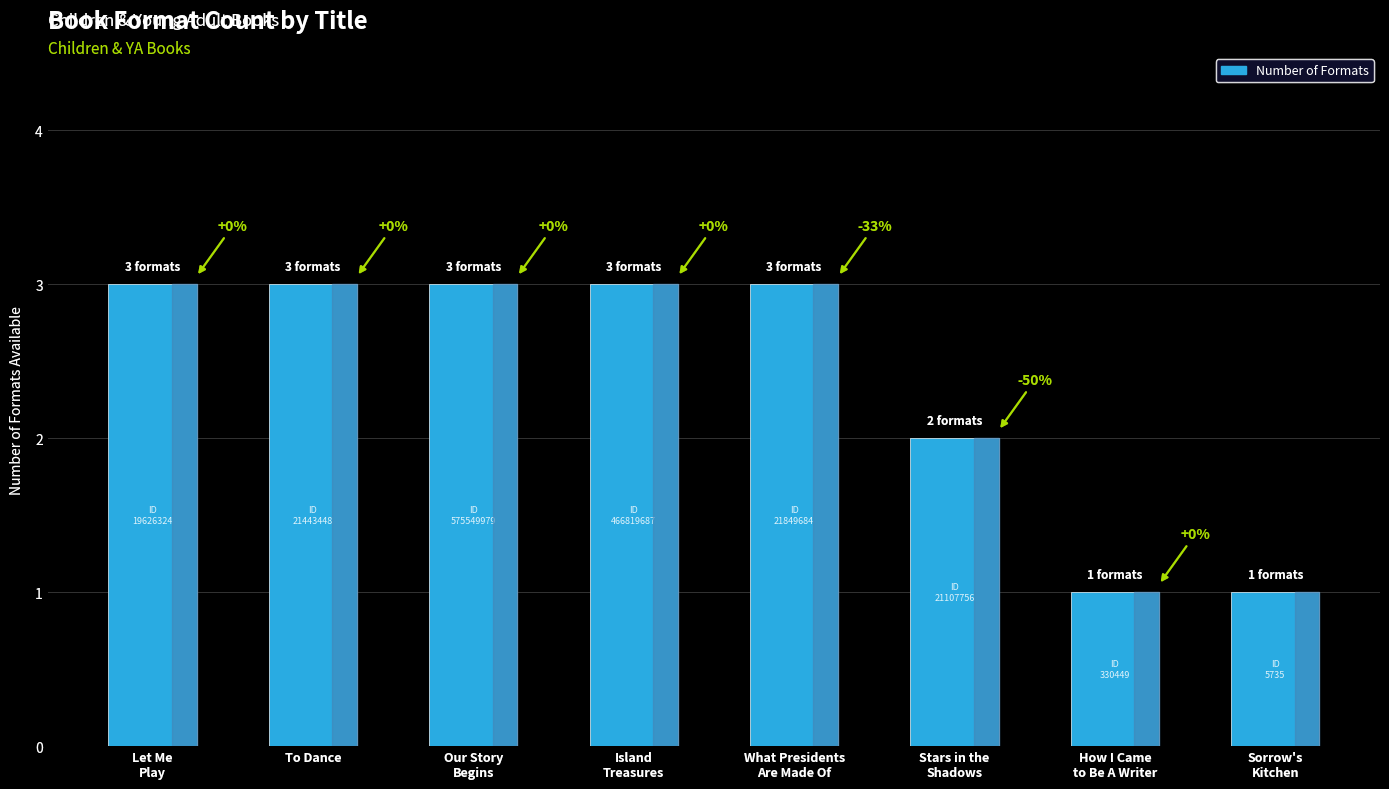

Are the bars horizontal?

No